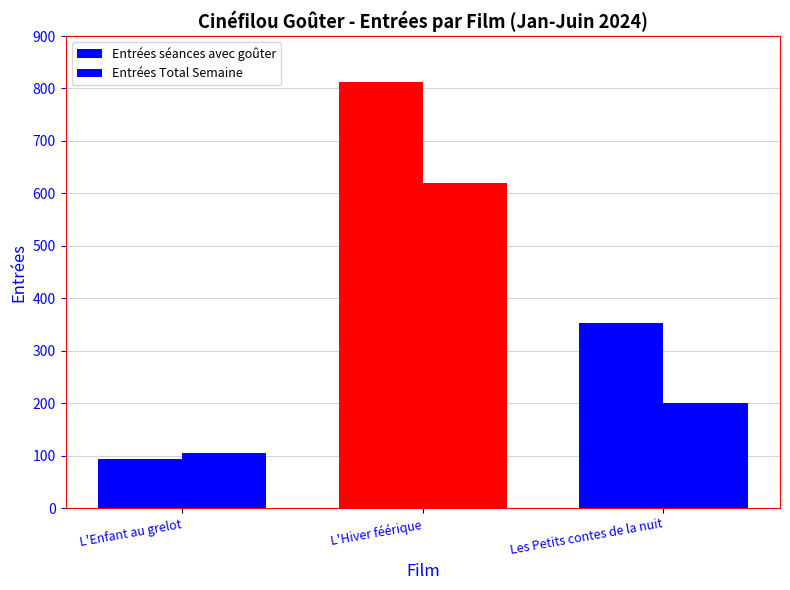

How many categories are shown in the chart?

3